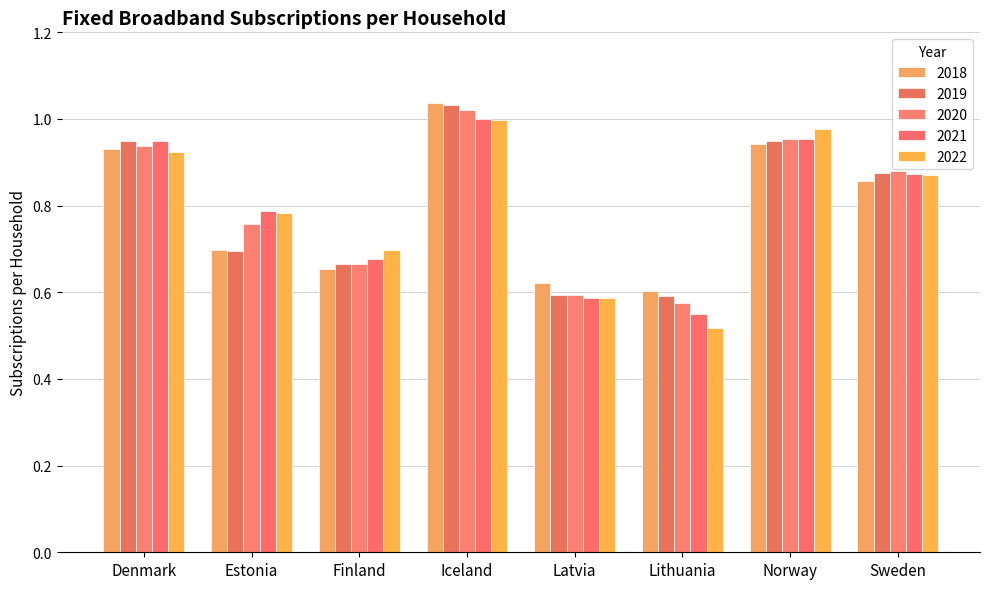

The value of 2021 at Finland is 0.7. True or false?

True